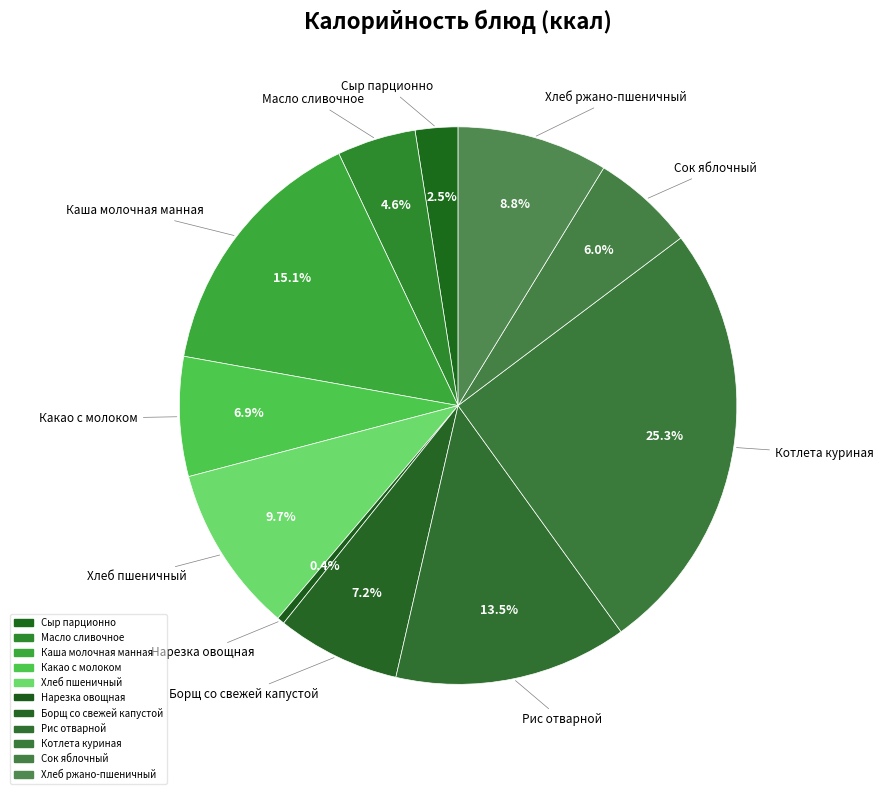

Is there a majority slice in this chart?

No